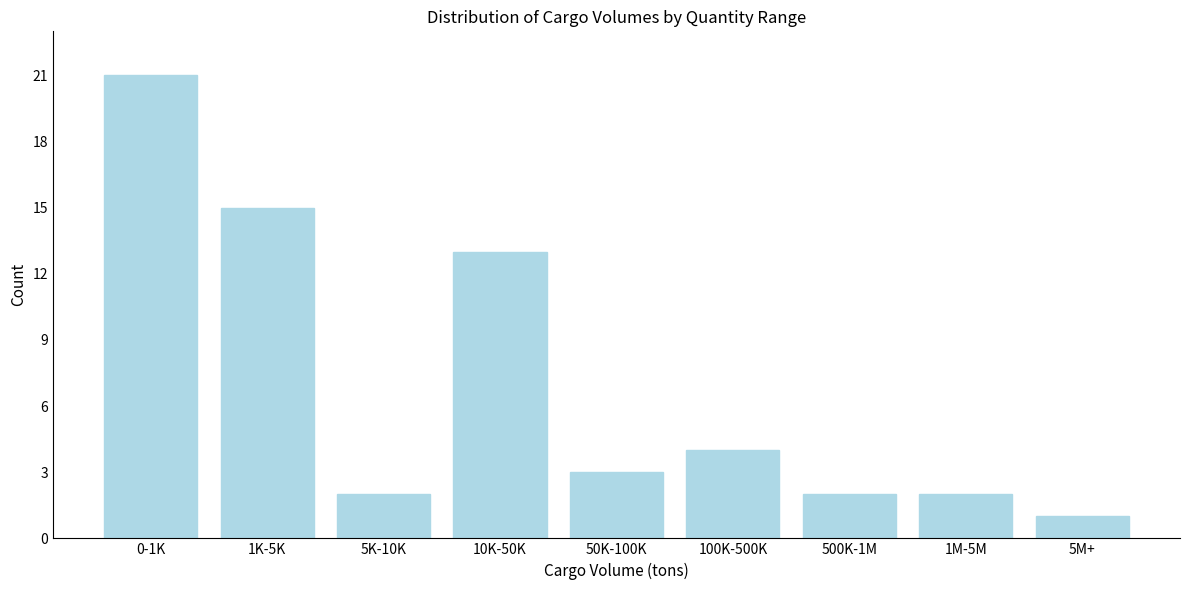

Reading left to right, what are all the values shown in this chart?

21	15	2	13	3	4	2	2	1